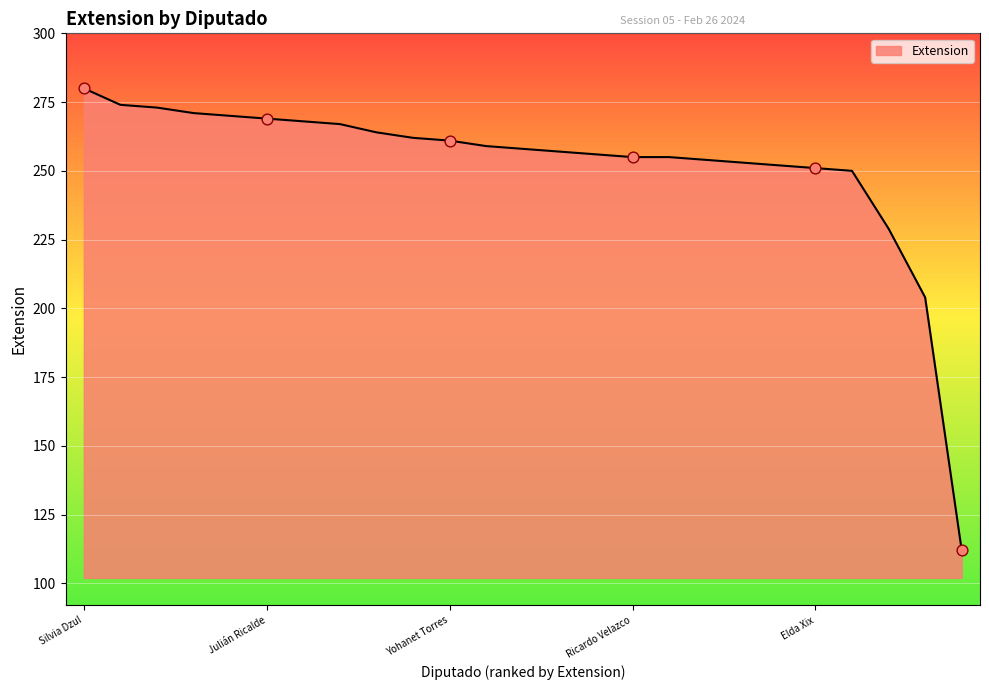

What is the difference between the maximum and minimum values?

168